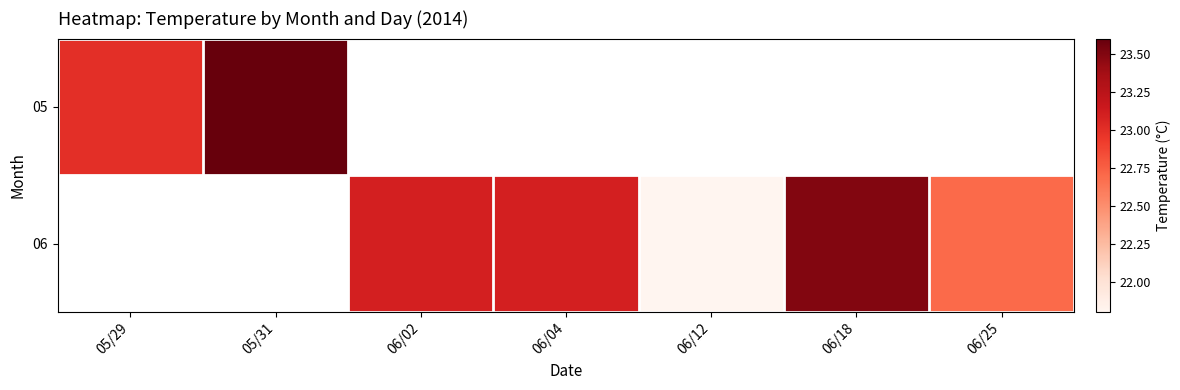

What is the lowest value of the 05 series?

23.0